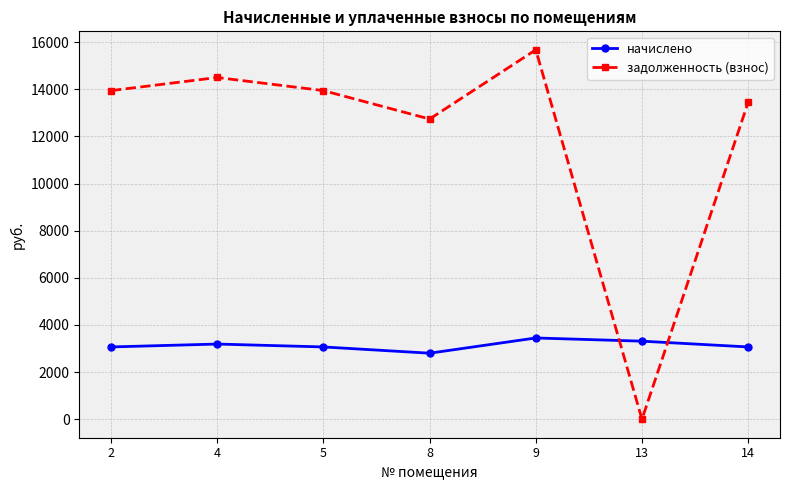

How many lines are shown in the chart?

2